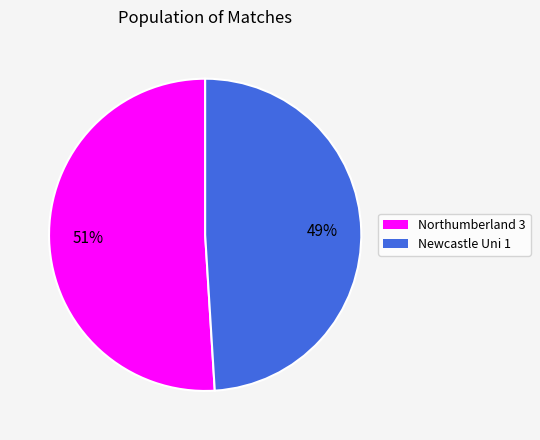

How many slices are in this pie chart?

2